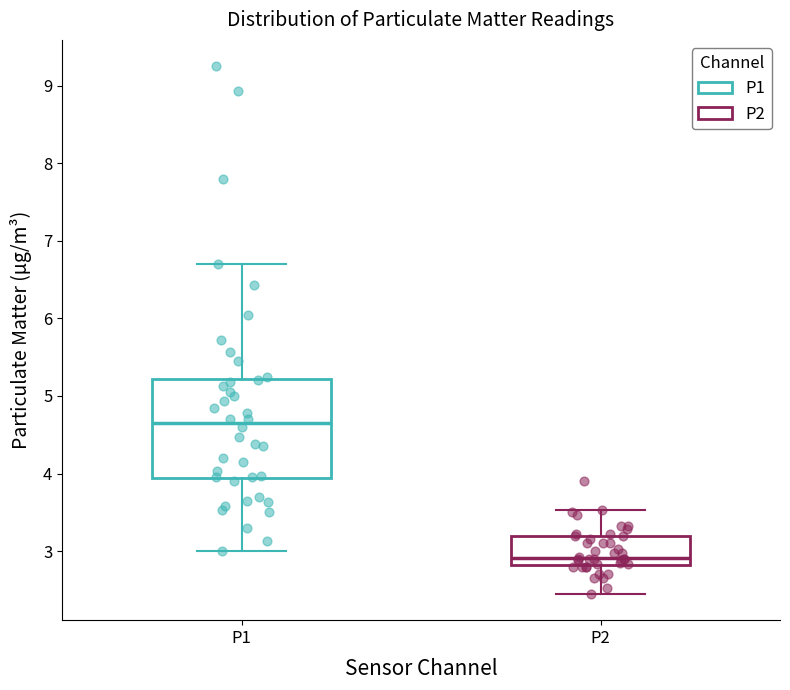

Which box's median line is the lowest?

P2